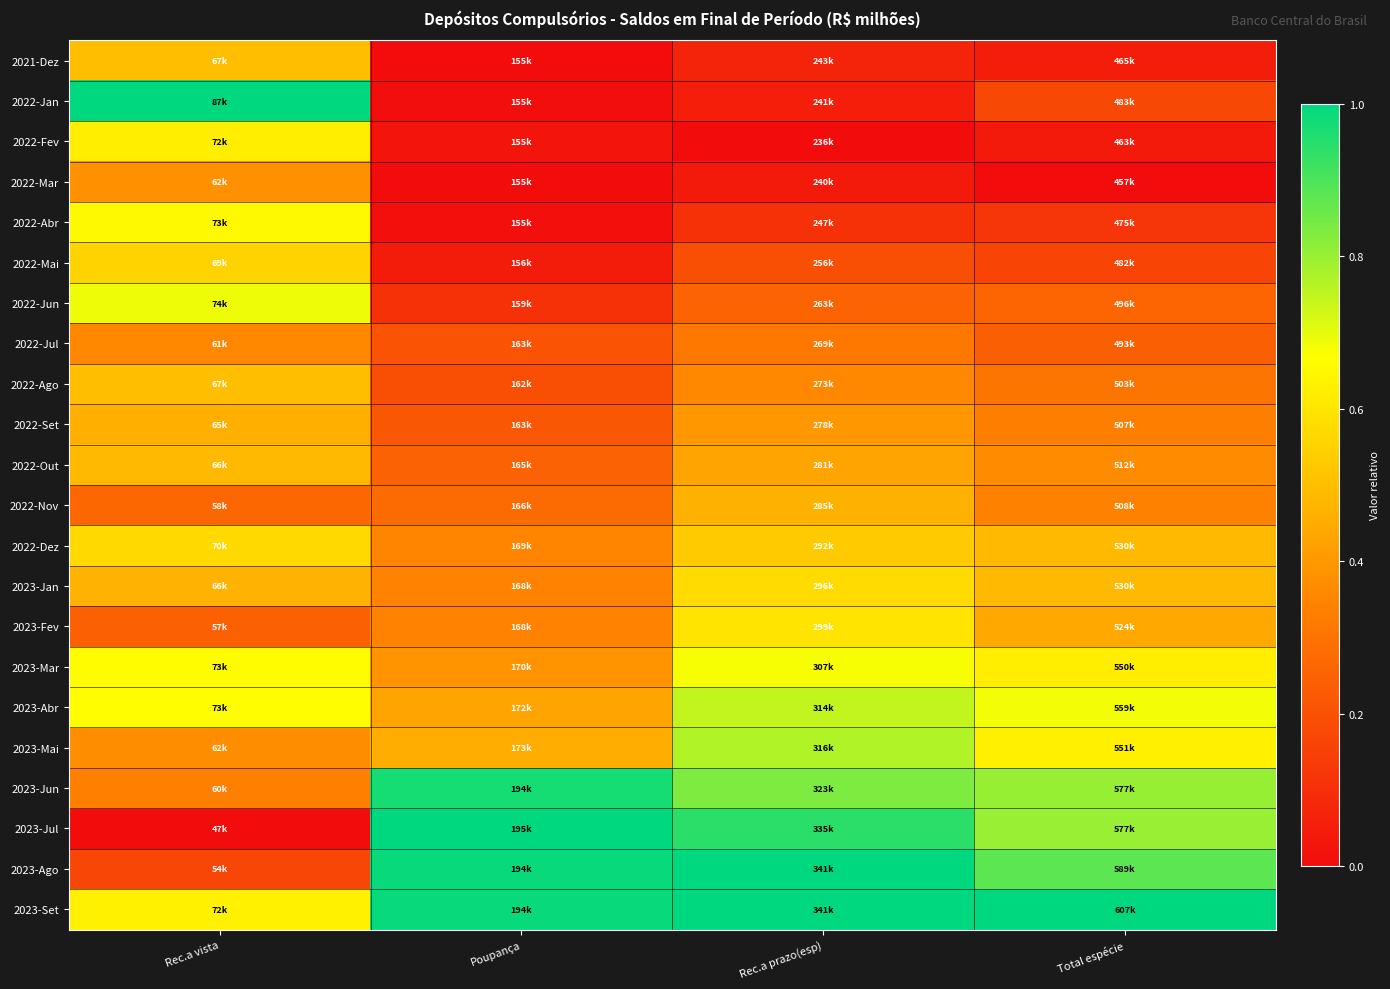

At how many categories does at least one series exceed 0?

4